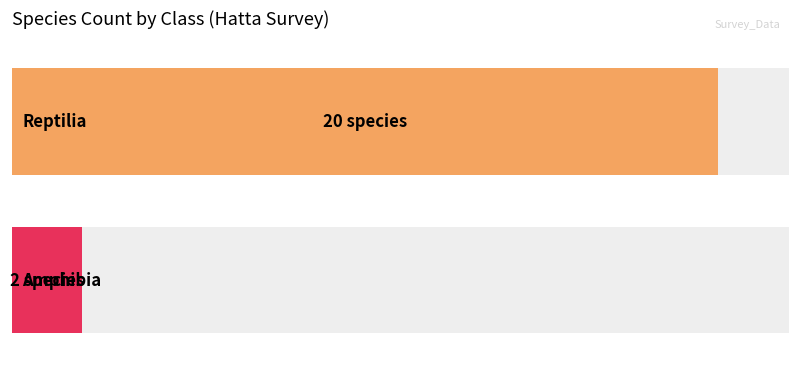

Reading left to right, list all the values displayed in this chart.

20	2